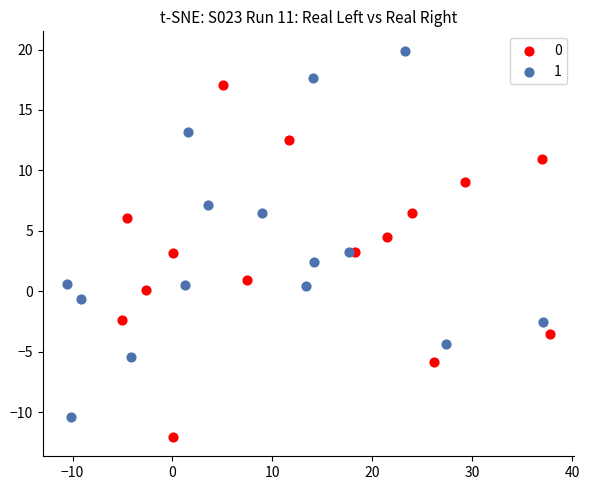

Which series contains the highest Y value?

1